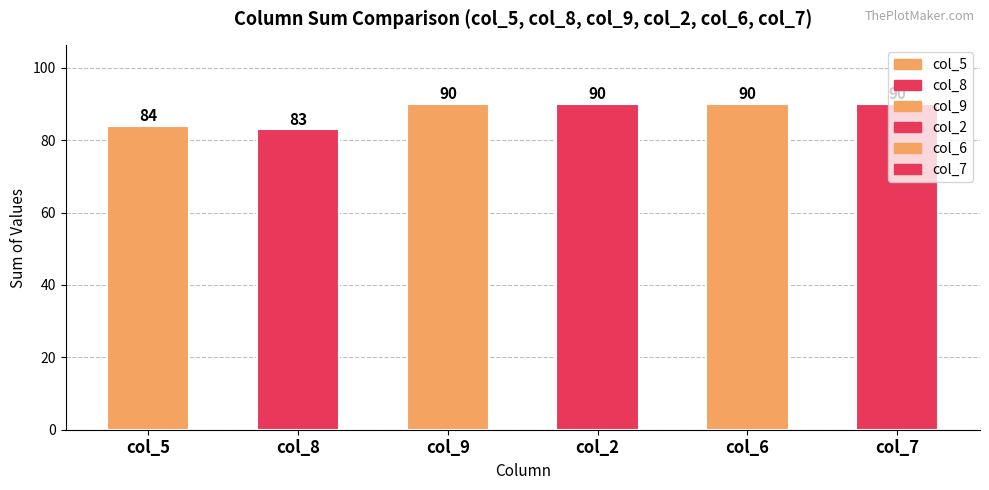

What is the sum of all values?

527